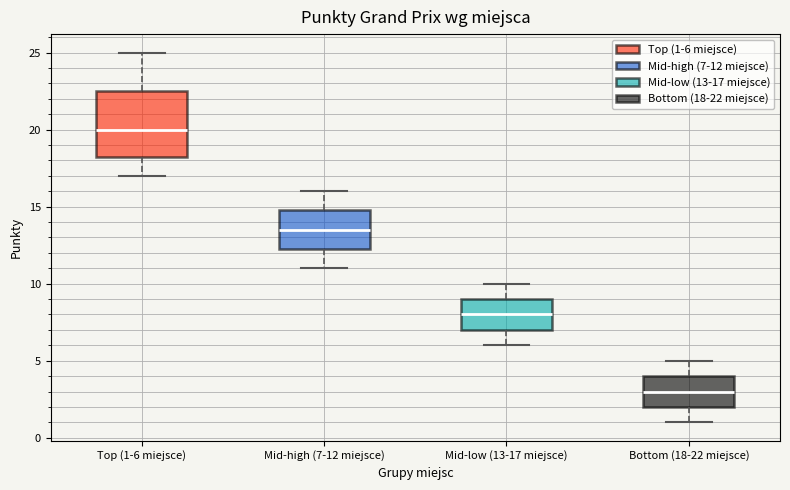

Reading left to right, read every box against the y-axis: the position of its median line, the range the box covers, and the ends of its whiskers. The values are not printed on the chart, so give them approximately, as read against the axis.

Top (1-6 miejsce): median 20.0, box 18.5 to 22.5, whiskers 17.0 to 25.0
Mid-high (7-12 miejsce): median 13.5, box 12.5 to 15.0, whiskers 11.0 to 16.0
Mid-low (13-17 miejsce): median 8.0, box 7.0 to 9.0, whiskers 6.0 to 10.0
Bottom (18-22 miejsce): median 3.0, box 2.0 to 4.0, whiskers 1.0 to 5.0